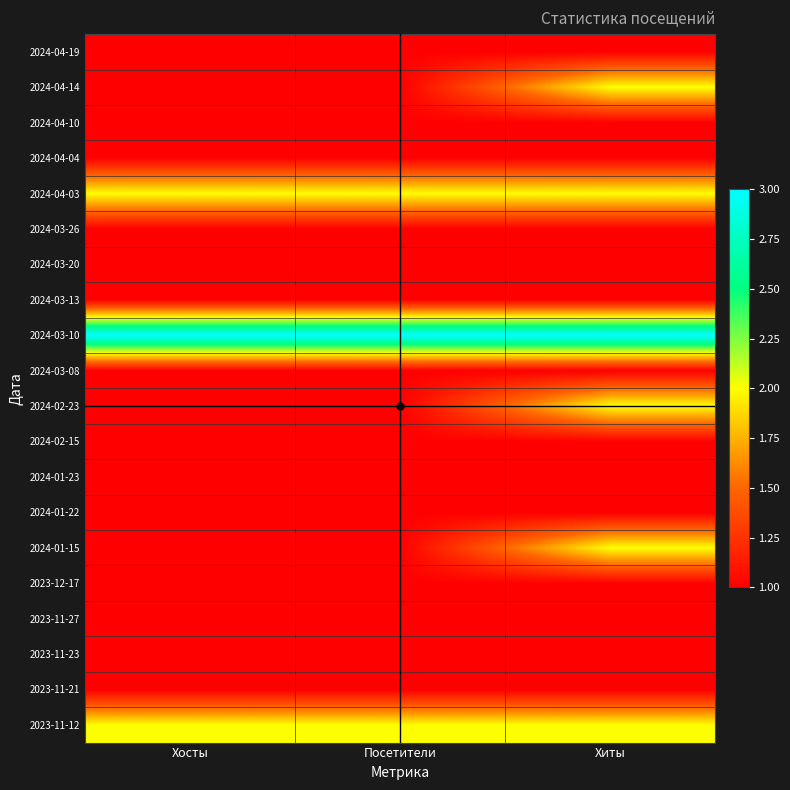

What is the maximum value shown in the chart?

3